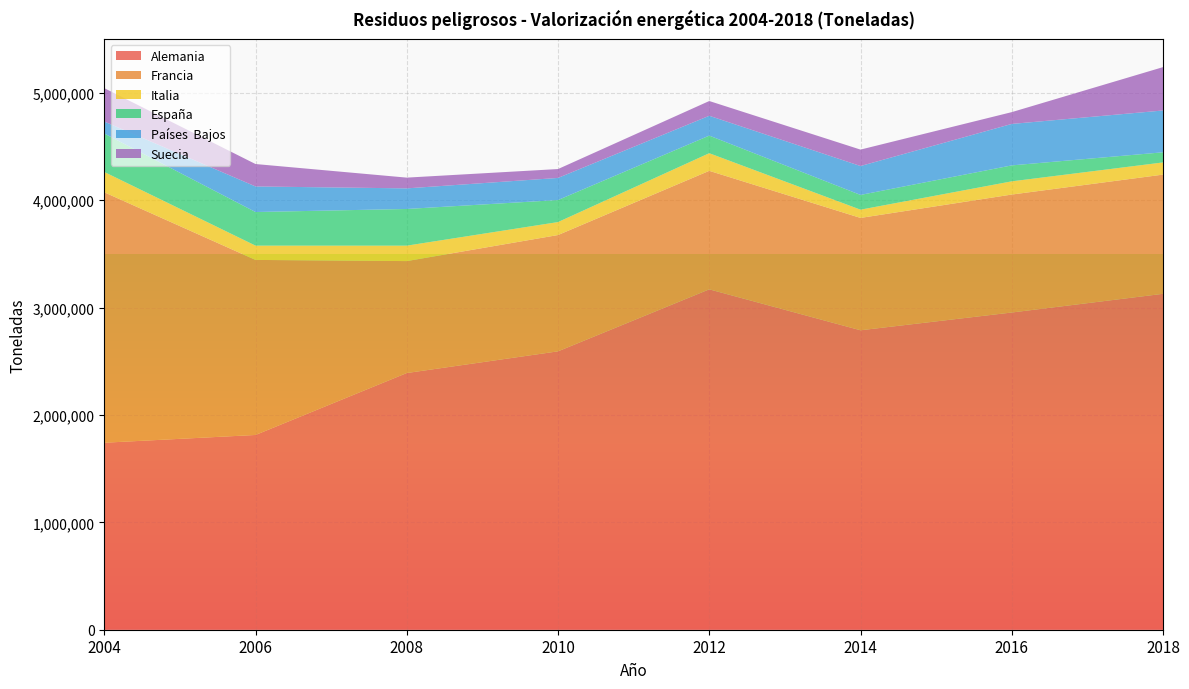

Reading left to right, what are all the values shown in this chart?

Alemania: 1741450	1813661	2390370	2592474	3169878	2788642	2954075	3128166
Francia: 2332000	1630100	1042501	1083008	1103481	1046249	1098465	1110043
Italia: 189364	133011	143783	120836	164144	76739	123032	113443
España: 357847	313051	341526	205079	163962	137387	148534	94354
Países  Bajos: 111848	238096	191842	205837	184575	269081	386016	389346
Suecia: 310802	208781	100154	82826	137461	153013	109902	403770